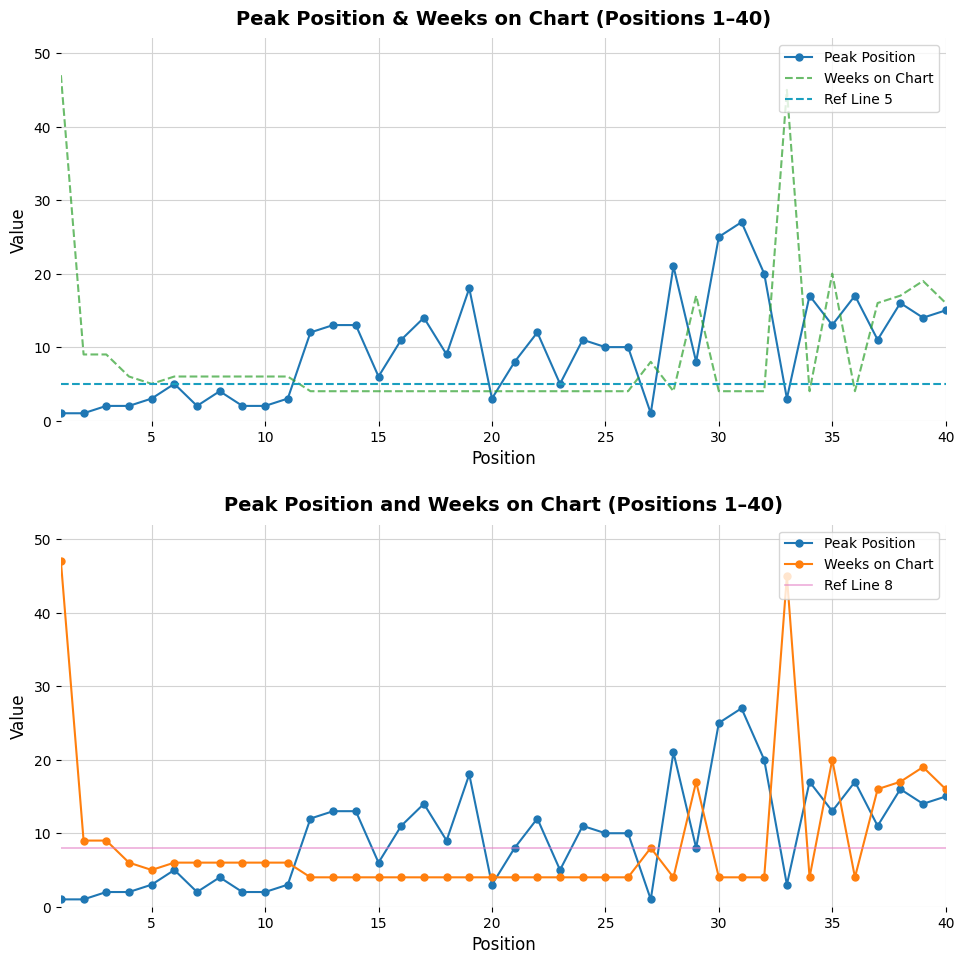

How many values in the Peak Position series exceed 10?

19